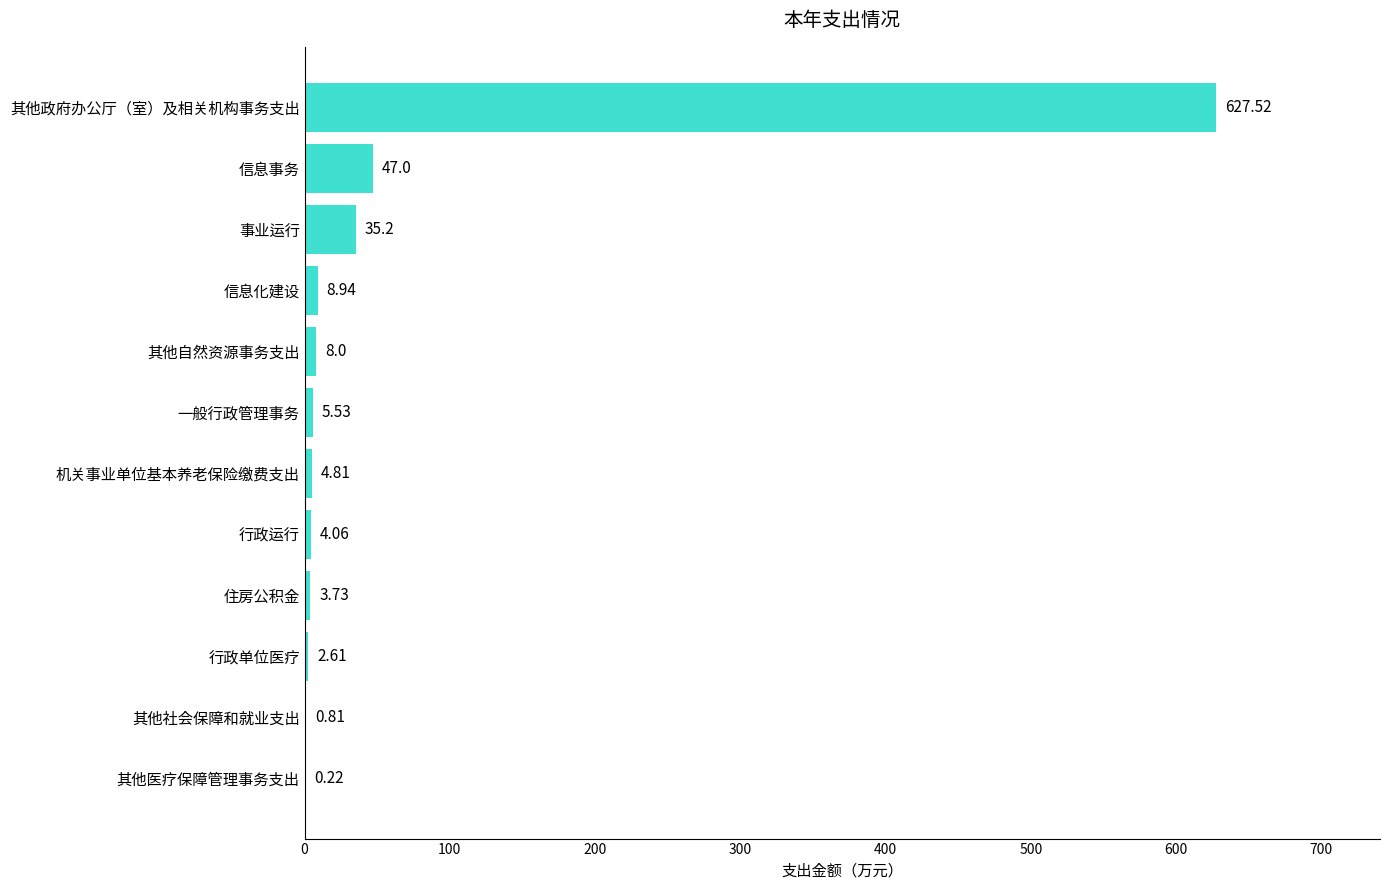

What is the average value?

62.4